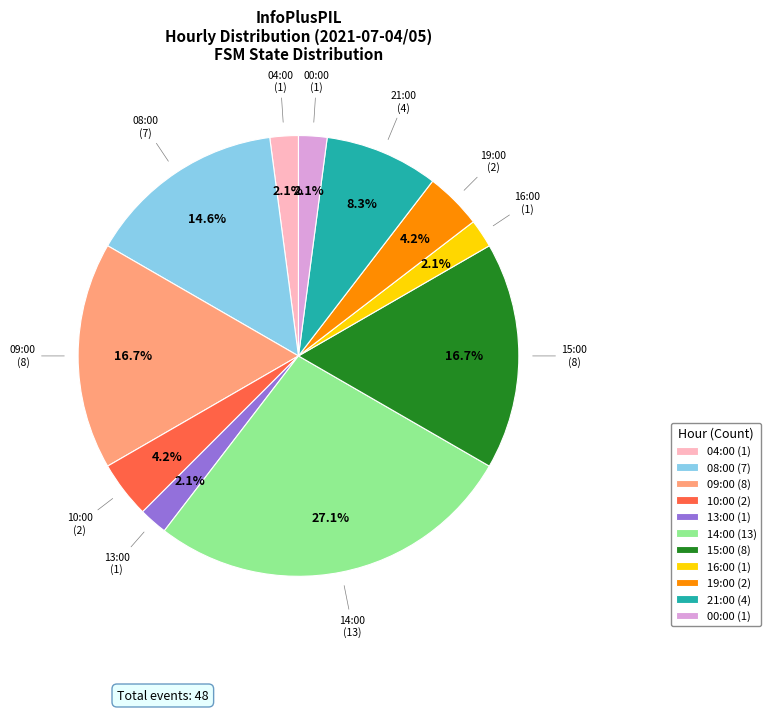

Do 21:00 and 14:00 together represent more than half of the pie?

No